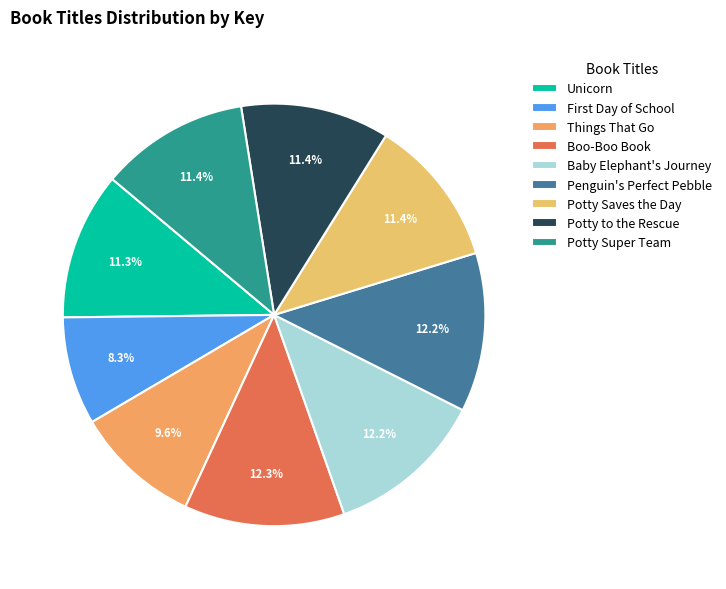

How many slices are in this pie chart?

9